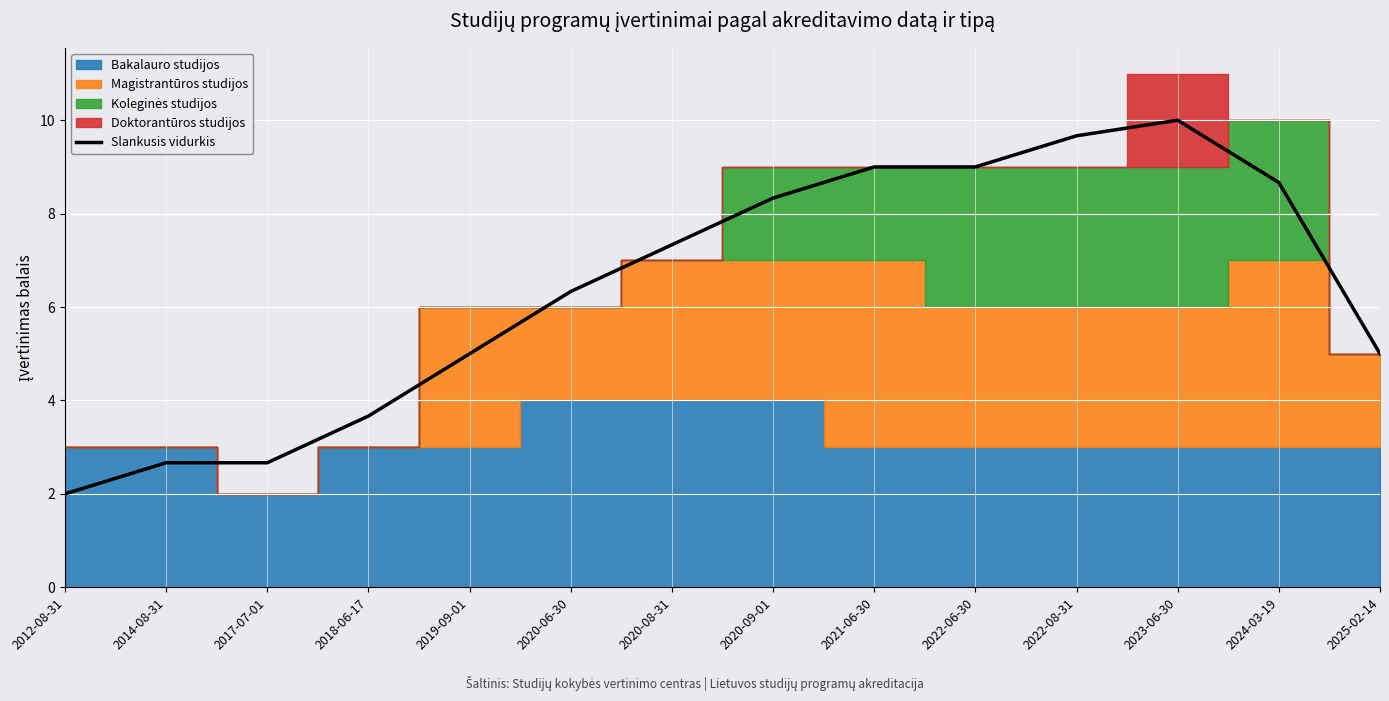

How many points are higher than both their immediate neighbors (excluding endpoints)?

1